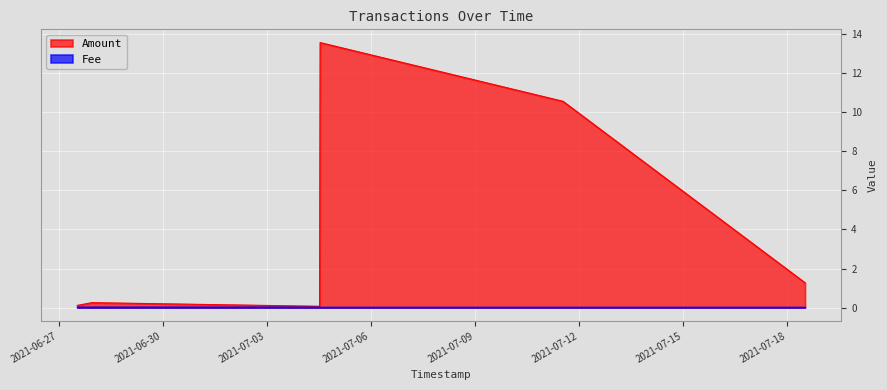

What is the label of the 4th point from the left?

2021-07-04 12:59:34